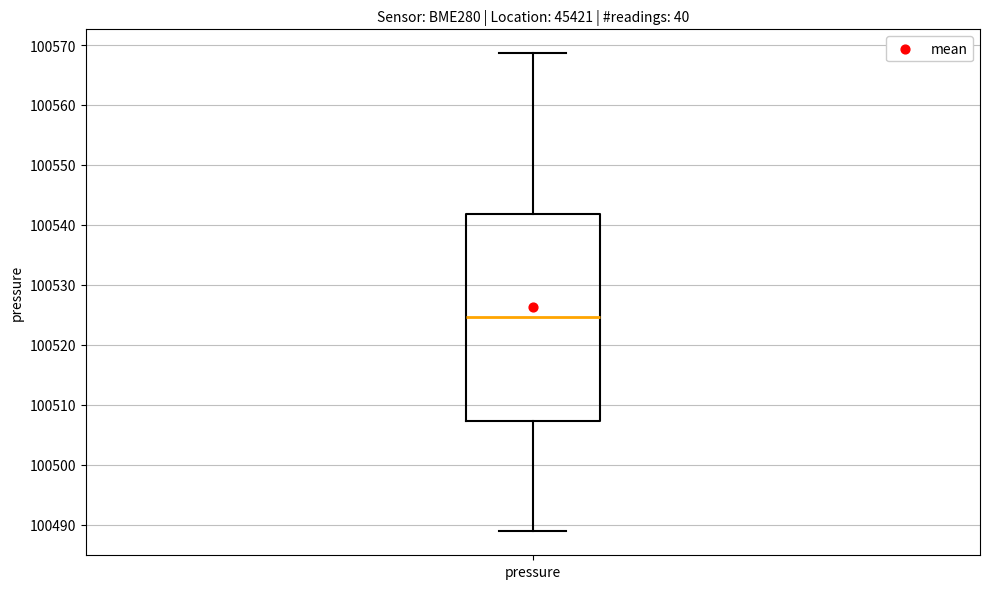

Transcribe this box plot: give where the median line is, the range the box spans, and where the two whiskers end, as read against the y-axis. The values are not printed on the chart, so give them approximately, as read against the axis.

median 100525, box 100507 to 100542, whiskers 100489 to 100569